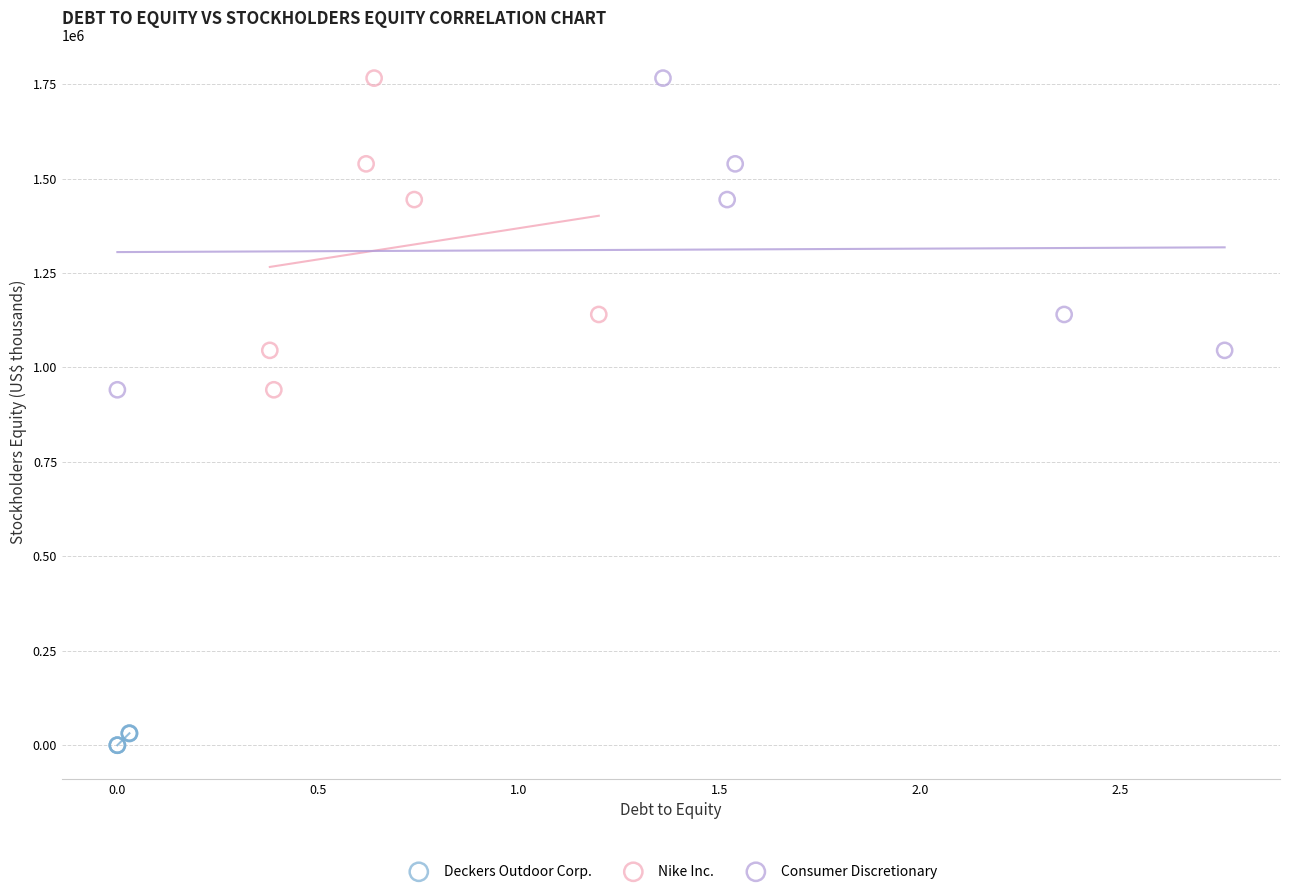

Which series contains the lowest Y value?

Deckers Outdoor Corp.